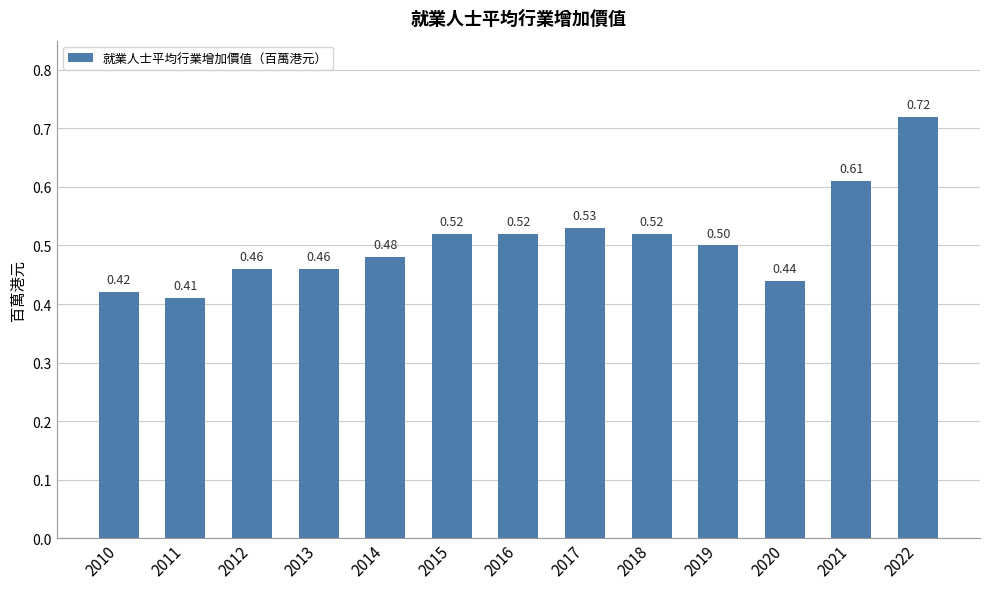

What is the change in value from 2011 to 2016?

+0.1